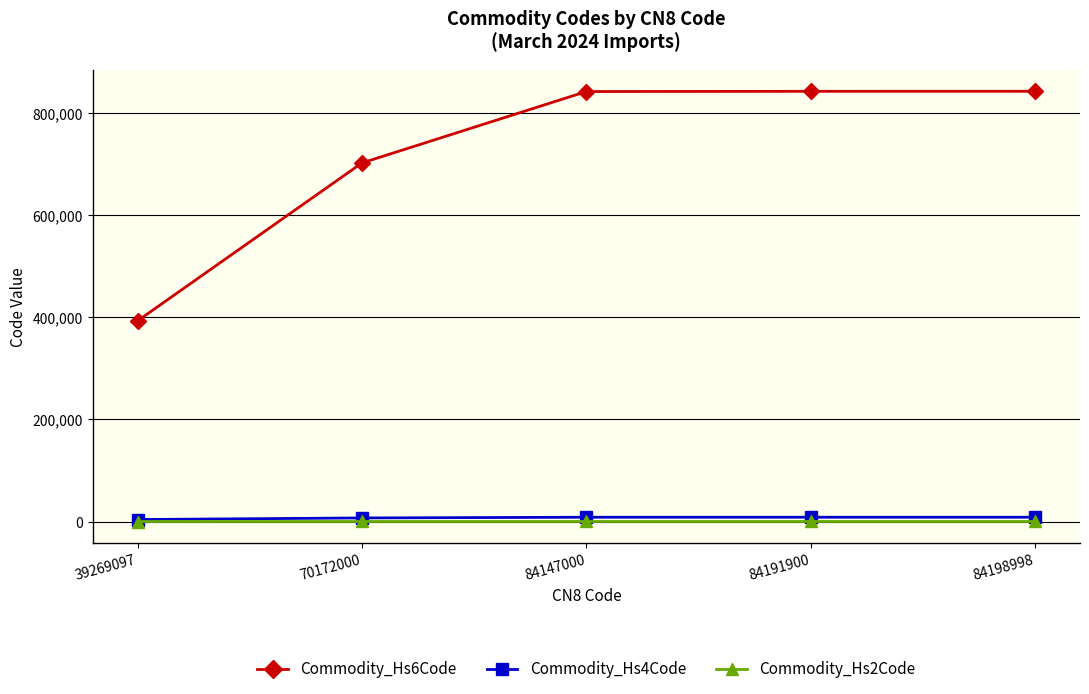

Which series has the largest range (max minus min)?

Commodity_Hs6Code